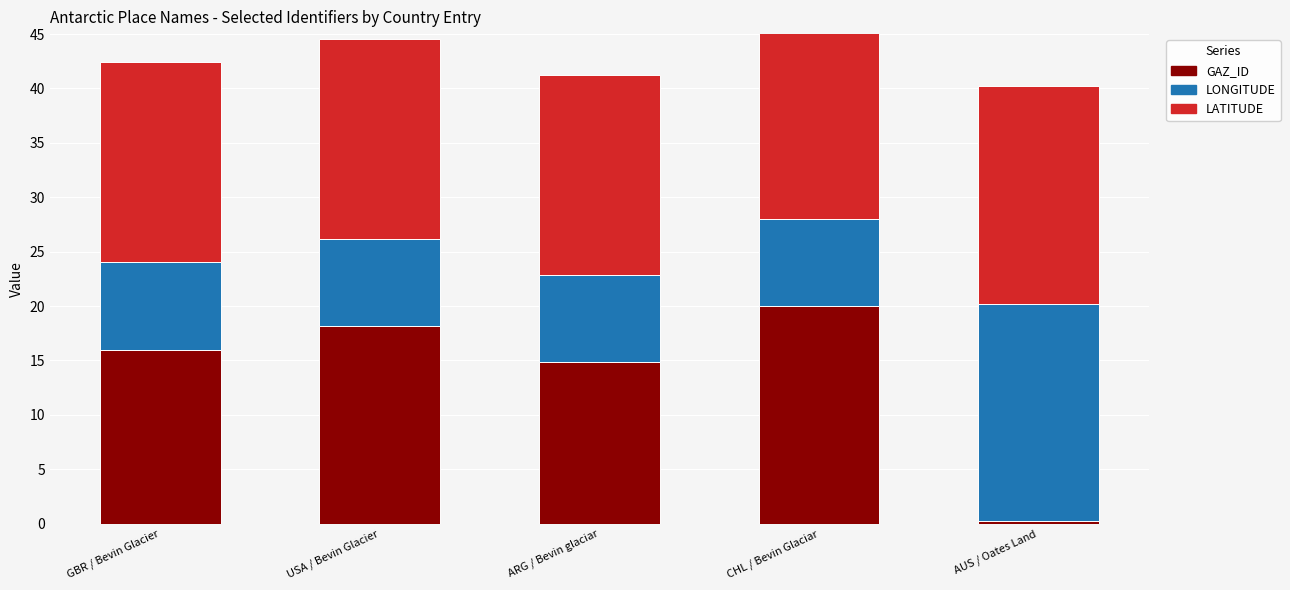

Which category has the lowest value in the LONGITUDE series?

USA / Bevin Glacier